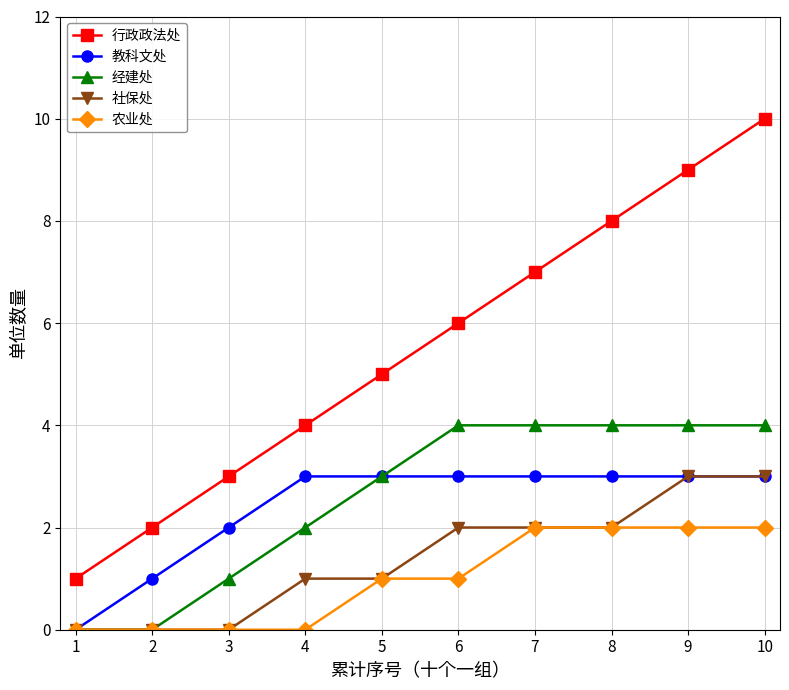

Reading left to right, what are all the values shown in this chart?

行政政法处: 1=1	2=2	3=3	4=4	5=5	6=6	7=7	8=8	9=9	10=10
教科文处: 1=0	2=1	3=2	4=3	5=3	6=3	7=3	8=3	9=3	10=3
经建处: 1=0	2=0	3=1	4=2	5=3	6=4	7=4	8=4	9=4	10=4
社保处: 1=0	2=0	3=0	4=1	5=1	6=2	7=2	8=2	9=3	10=3
农业处: 1=0	2=0	3=0	4=0	5=1	6=1	7=2	8=2	9=2	10=2